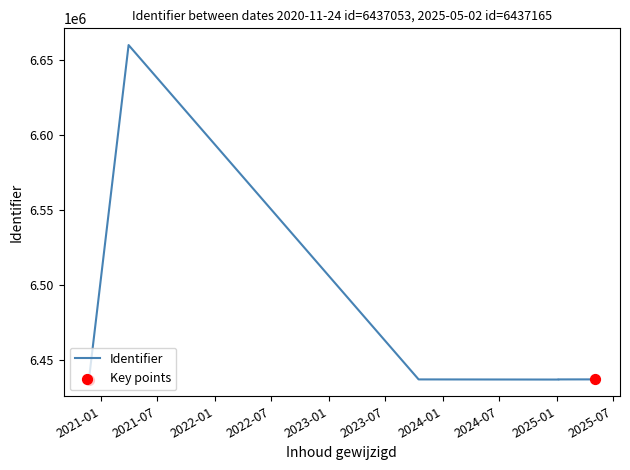

What is the ratio of the value at 2025-01-06 to the value at 2020-11-24?

1.0